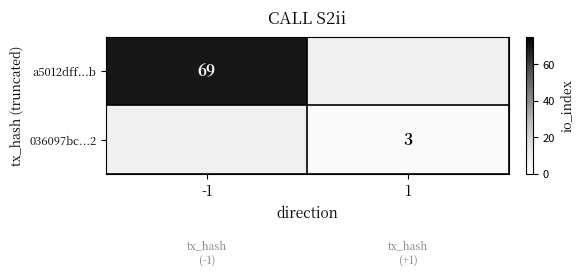

The a5012dff...b series shows 42 at -1. True or false?

False